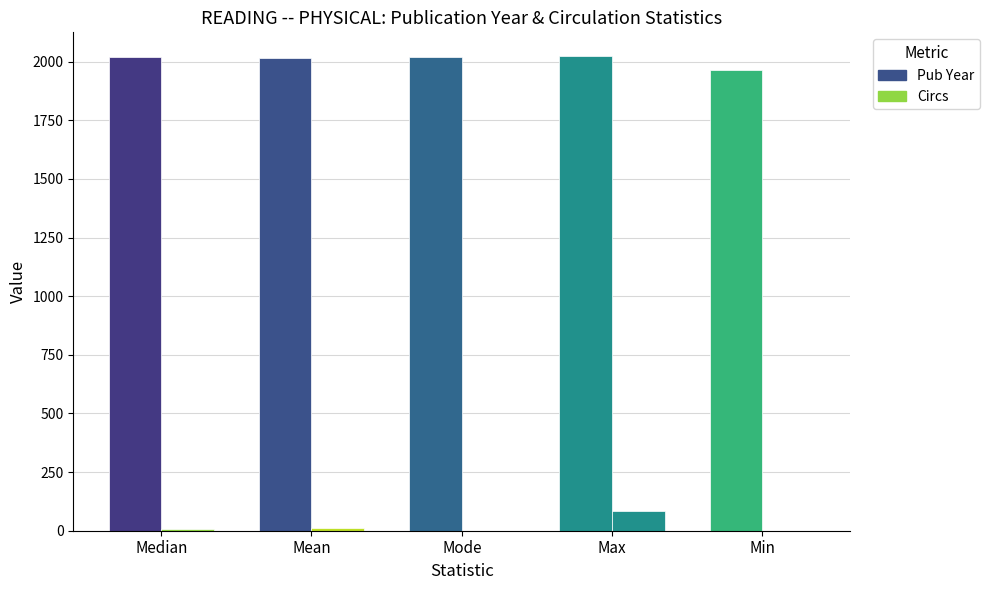

What is the highest value of the Circs series?

86